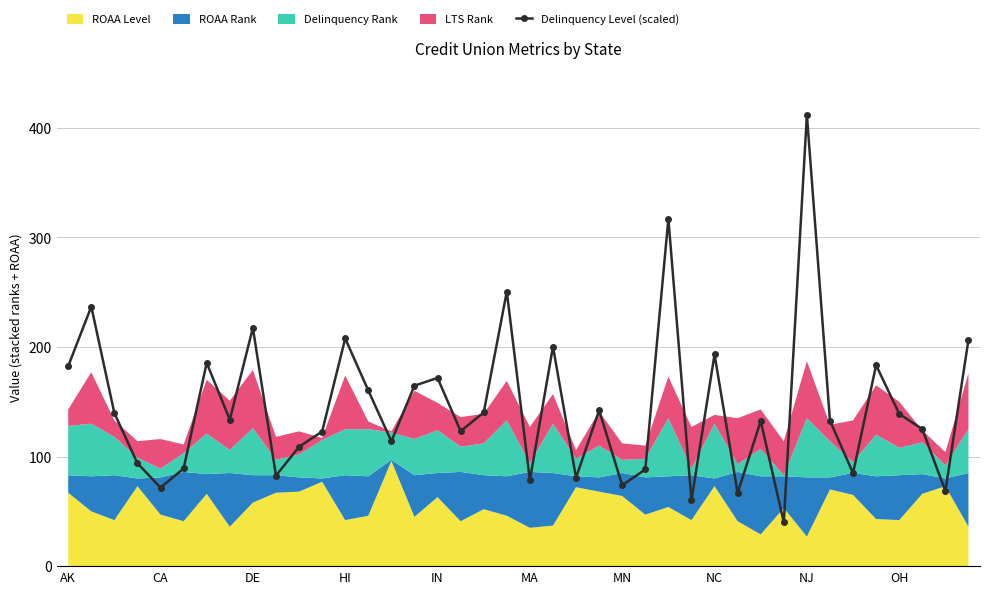

At which category does Delinquency Level (scaled) reach its first local valley?

CA